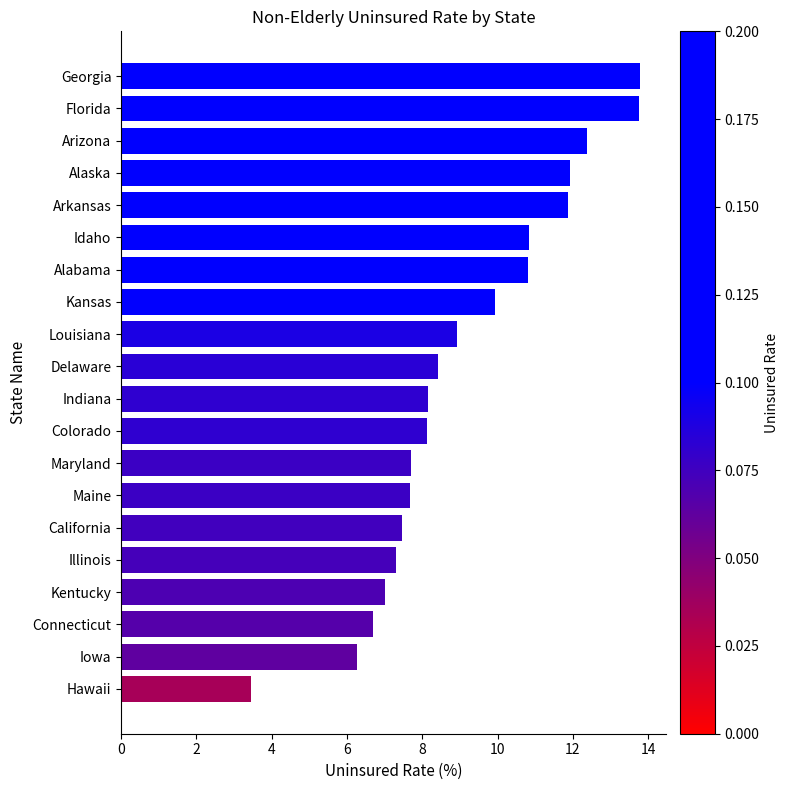

Is it true that the value at Alabama is 10.8?

True